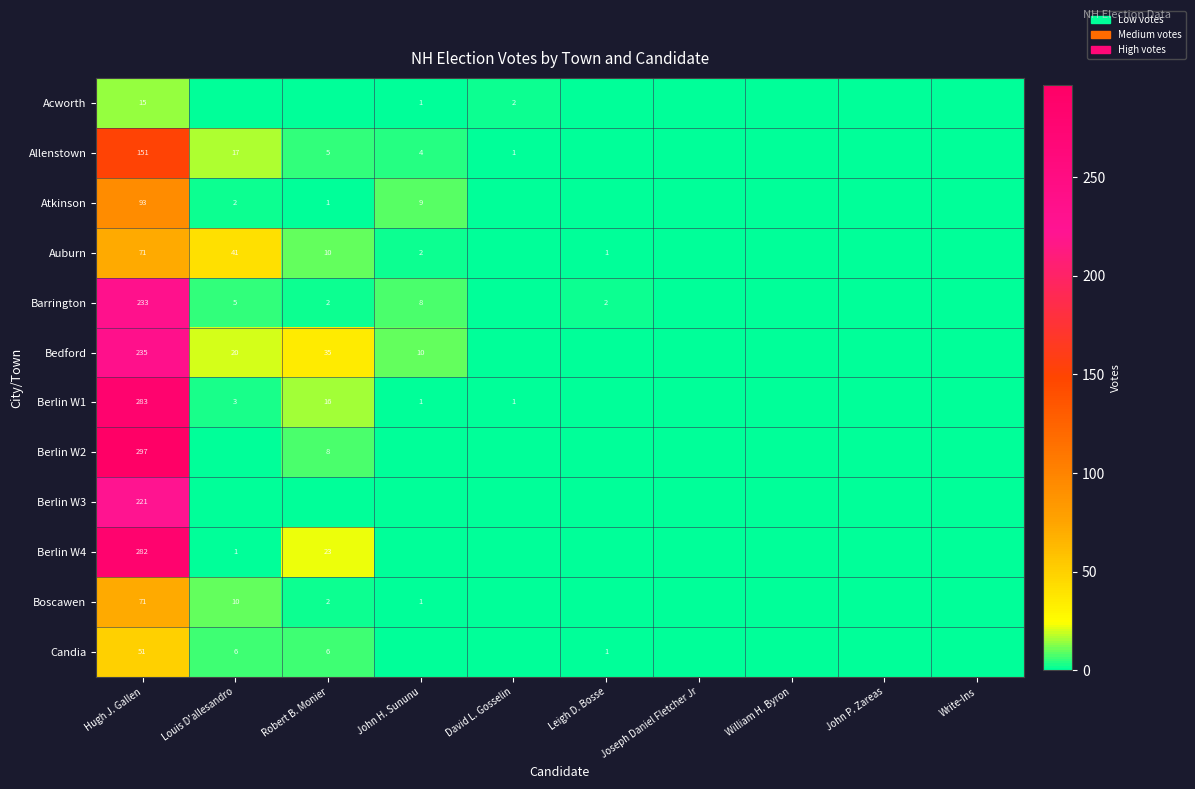

Count the number of data series in this chart.

12